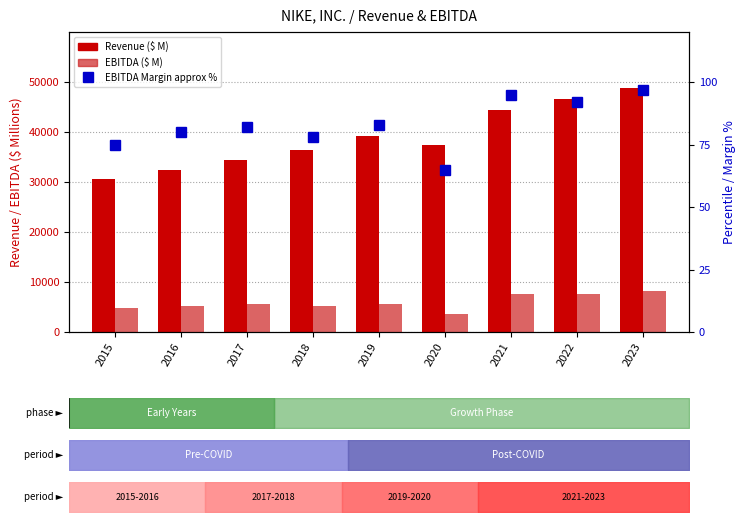

List the labels in order of Revenue value, largest first.

2023, 2022, 2021, 2019, 2020, 2018, 2017, 2016, 2015